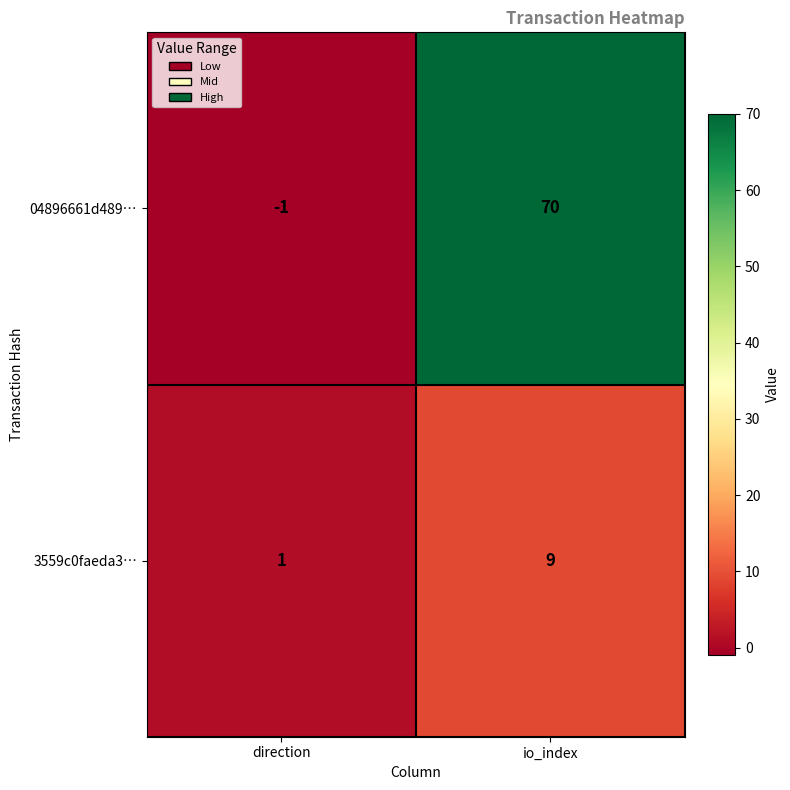

At which category is the sum across all series the highest?

io_index